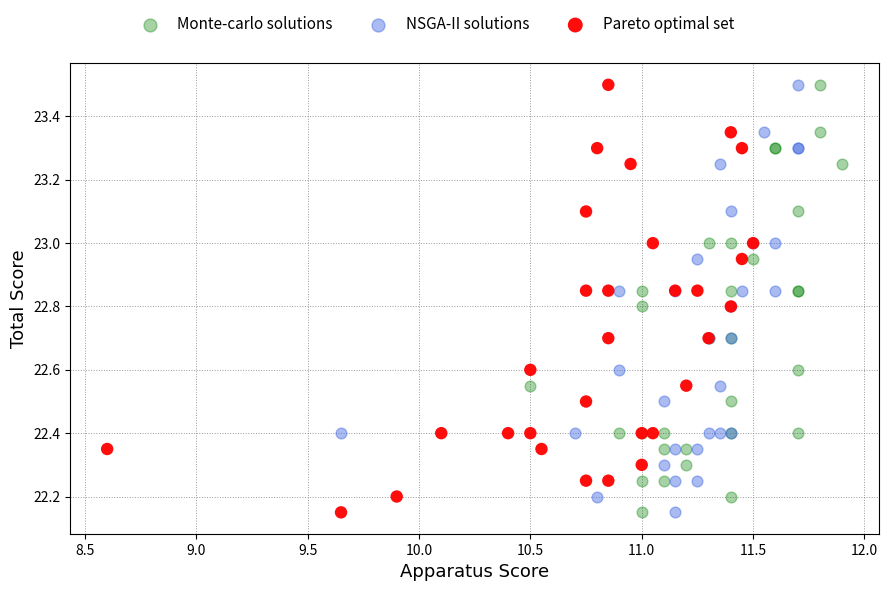

What are all the series names shown in the legend?

Monte-carlo solutions, NSGA-II solutions, Pareto optimal set